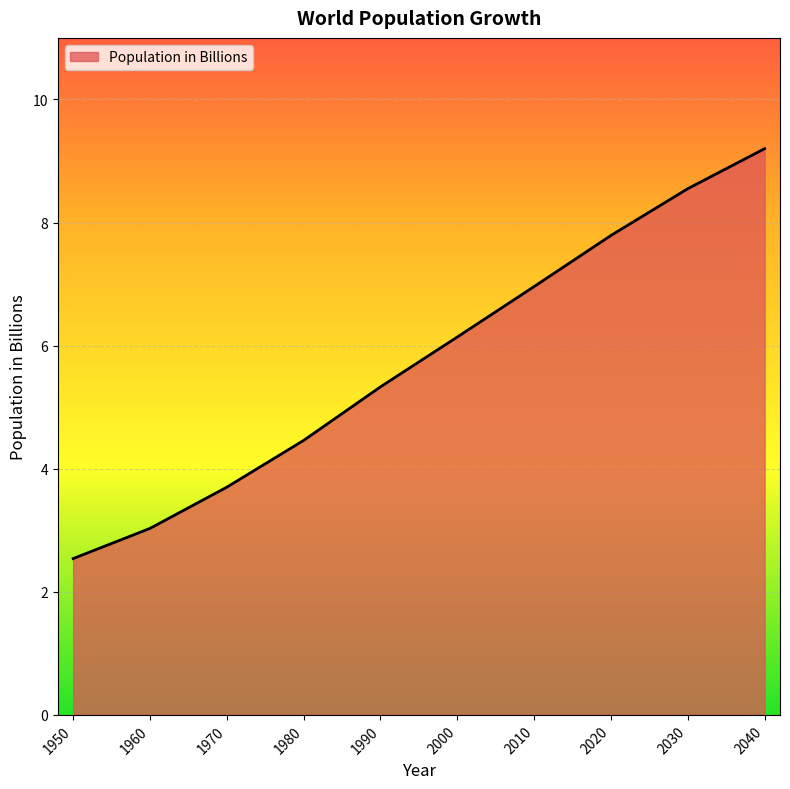

What is the sum of the values at 1990 and 2040?

14.5